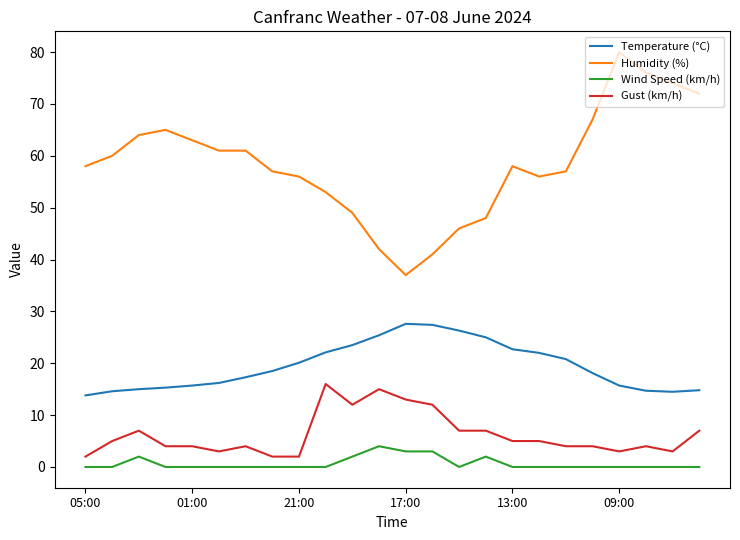

Which series has the largest range (max minus min)?

Humidity (%)